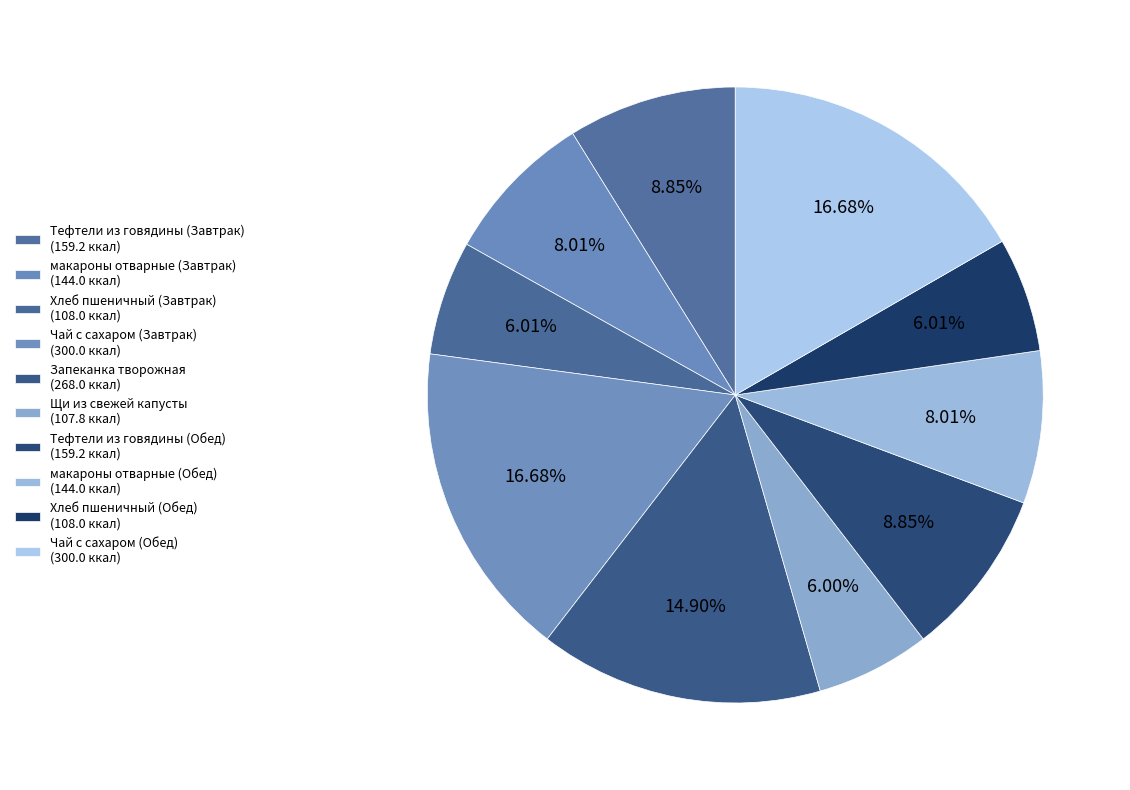

How many slices are in this pie chart?

10